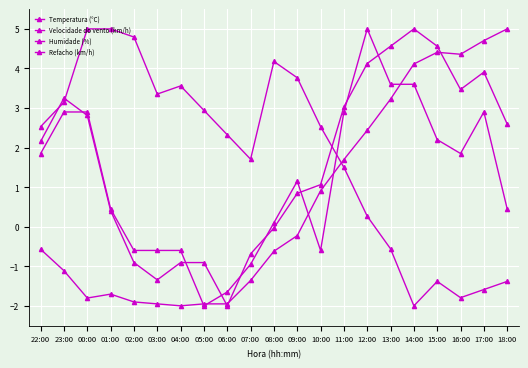

Does the chart have visible grid lines?

Yes